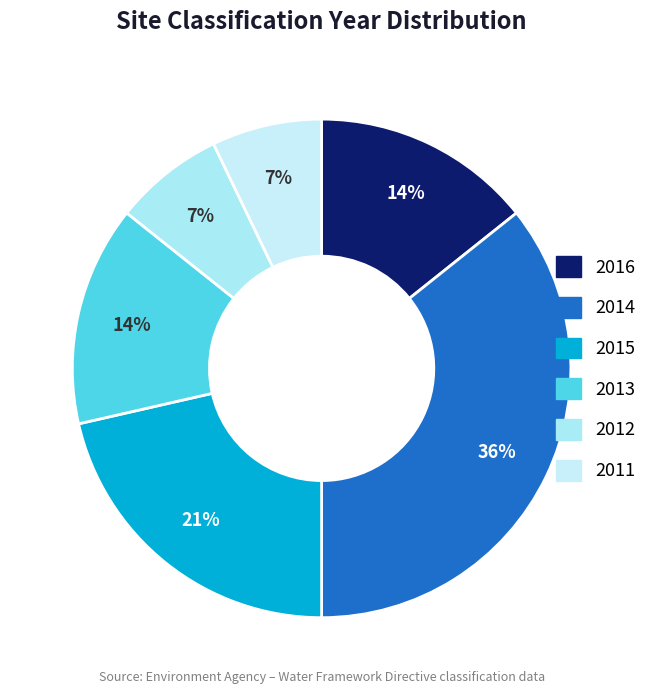

What is the smallest slice in the pie chart?

2012